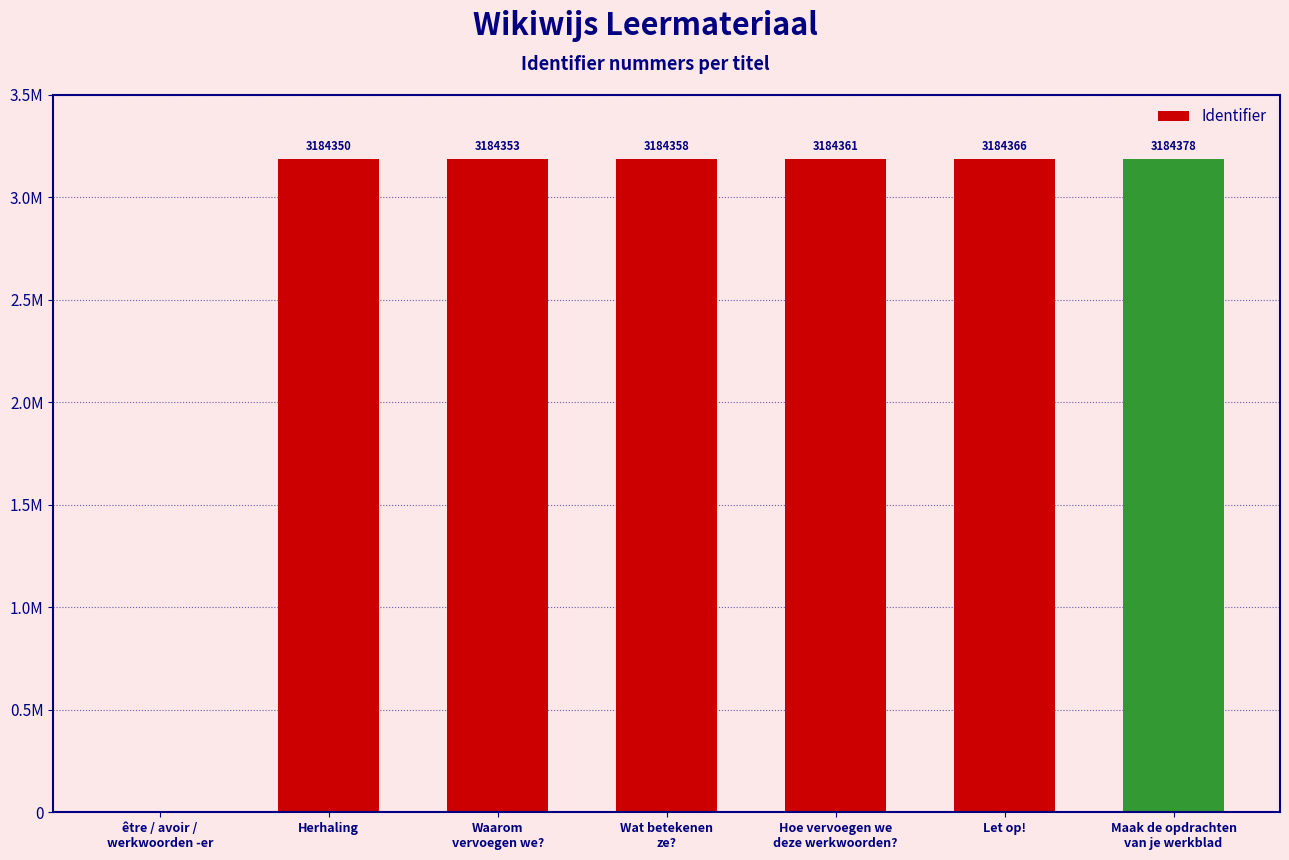

What is the change in value from Herhaling to Hoe vervoegen we
deze werkwoorden??

+11